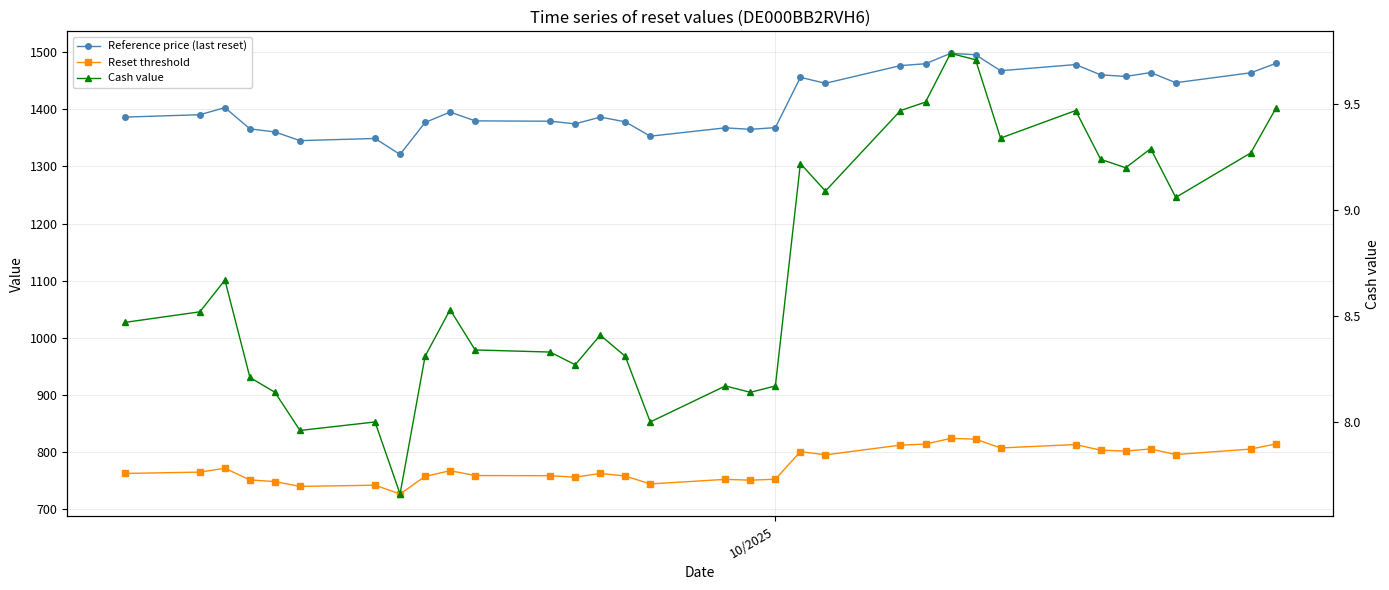

Does the chart display data point markers on the line(s)?

Yes